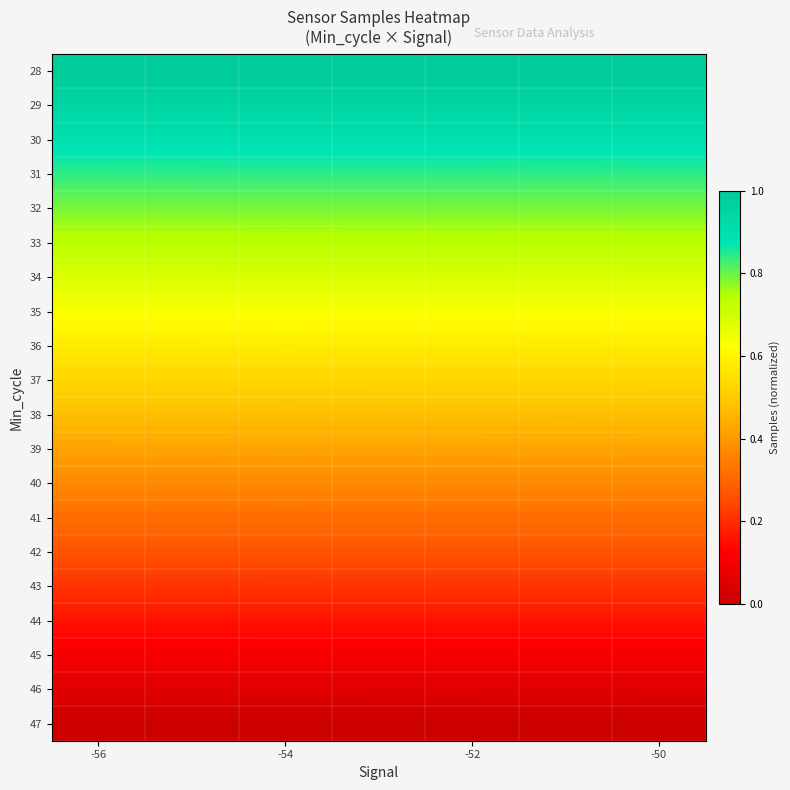

At how many categories does at least one series exceed 0?

7